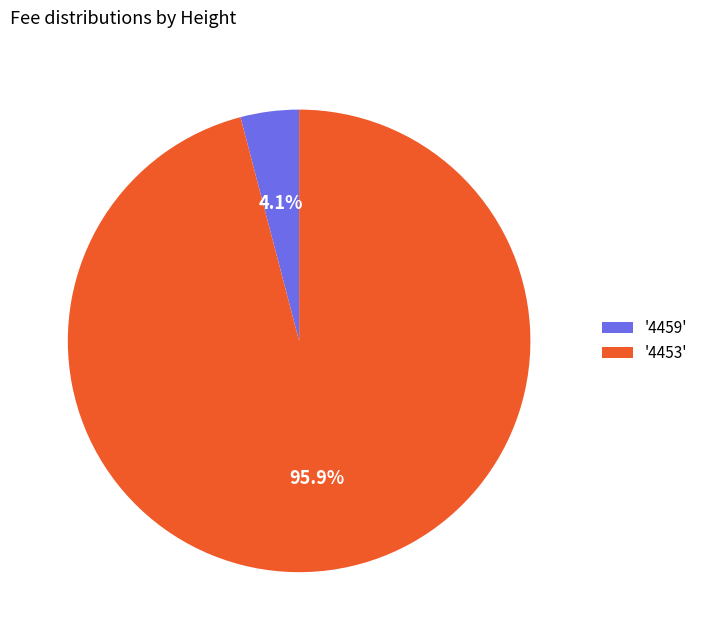

Rank the categories by value from lowest to highest.

'4459', '4453'